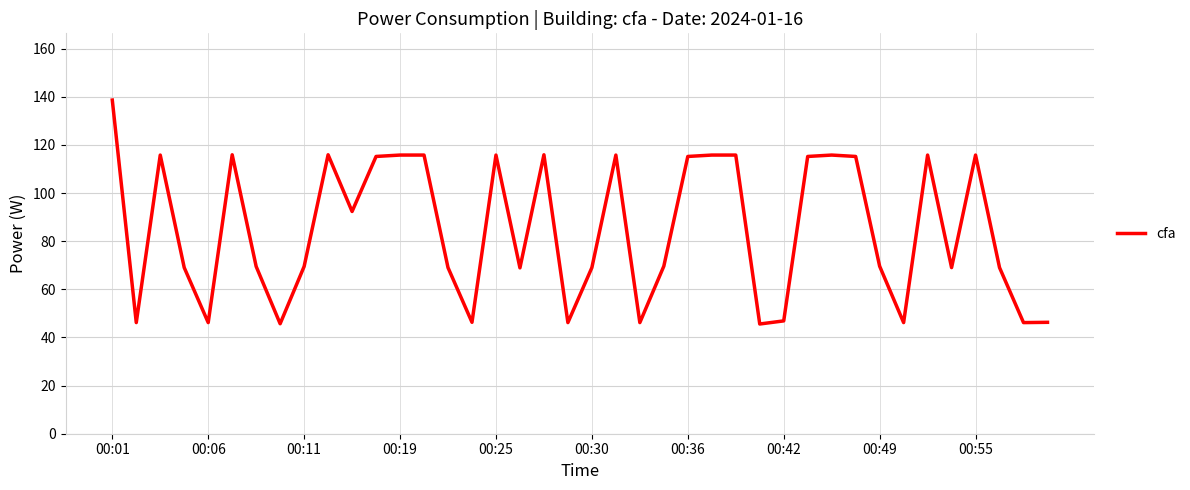

What is the maximum value shown in the chart?

138.6